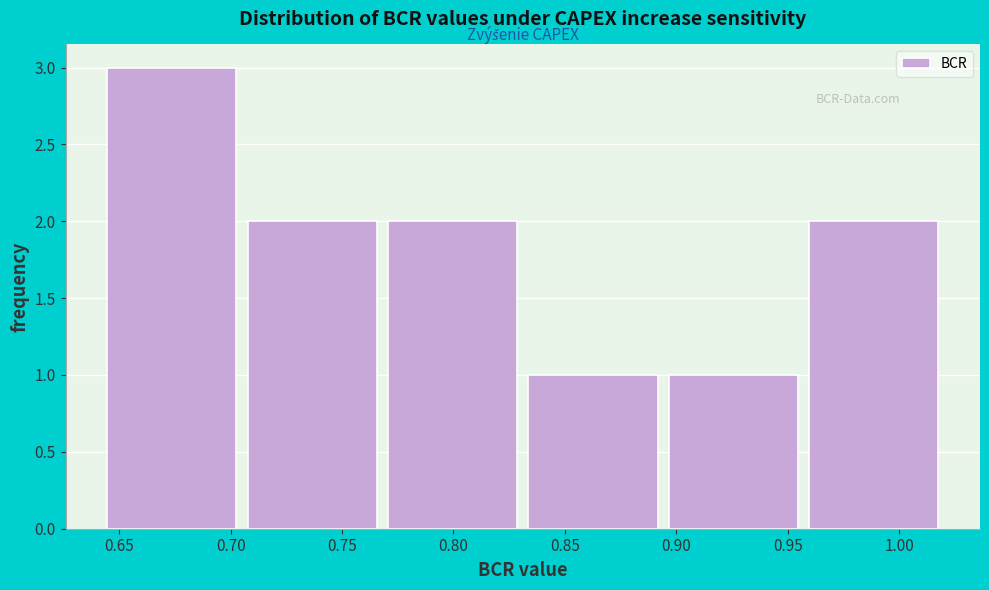

Reading left to right, transcribe this chart: for each bar, give the range it covers on the x-axis and its height. Neither the bar edges nor the heights are printed on the chart, so give them approximately, as read against the axes.

0.645 to 0.710: 3
0.710 to 0.770: 2
0.770 to 0.835: 2
0.835 to 0.895: 1
0.895 to 0.960: 1
0.960 to 1.025: 2